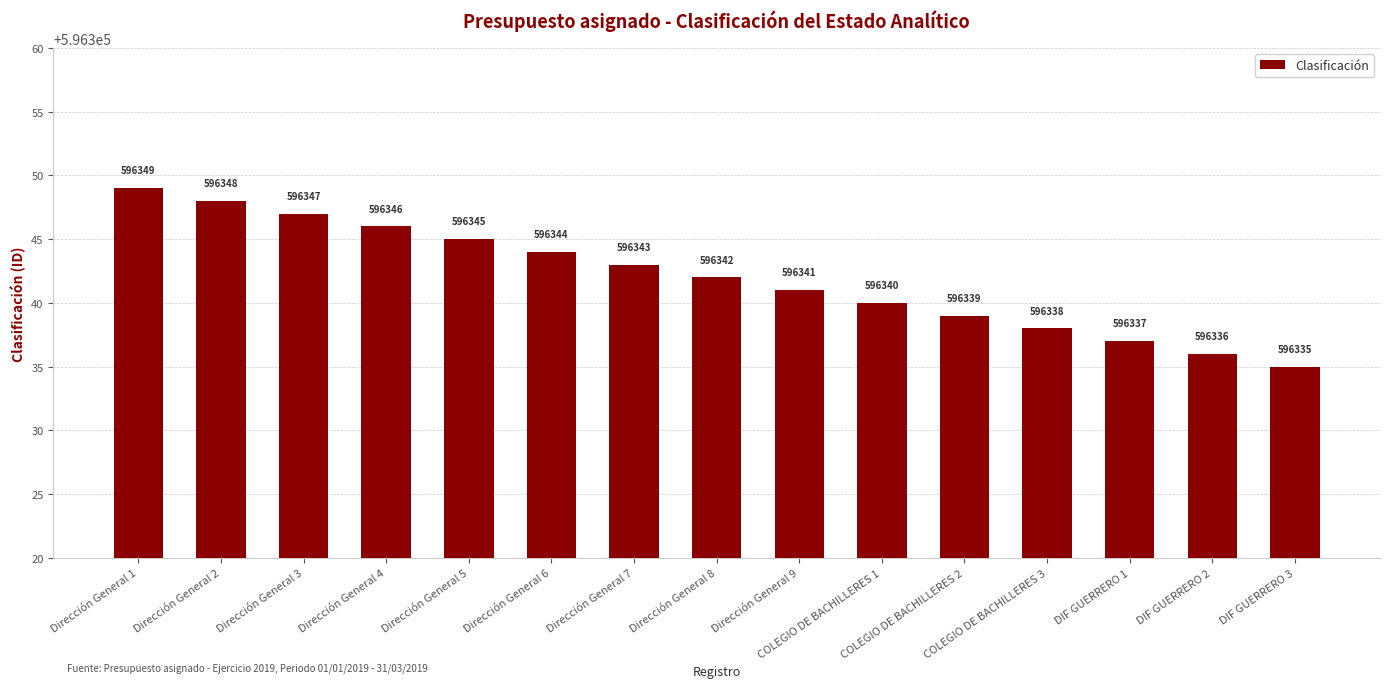

The chart shows a value of 596337 at DIF GUERRERO 1. True or false?

True